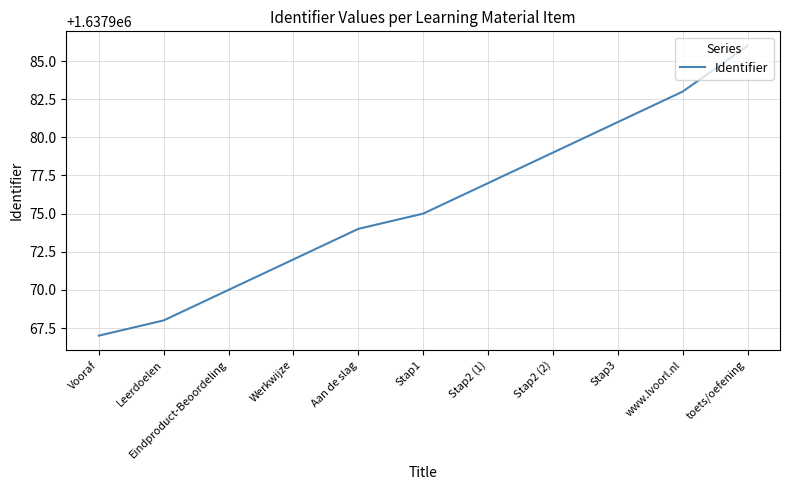

List the labels in order of value, smallest first.

Vooraf, Leerdoelen, Eindproduct-Beoordeling, Werkwijze, Aan de slag, Stap1, Stap2 (1), Stap2 (2), Stap3, www.lvoorl.nl, toets/oefening